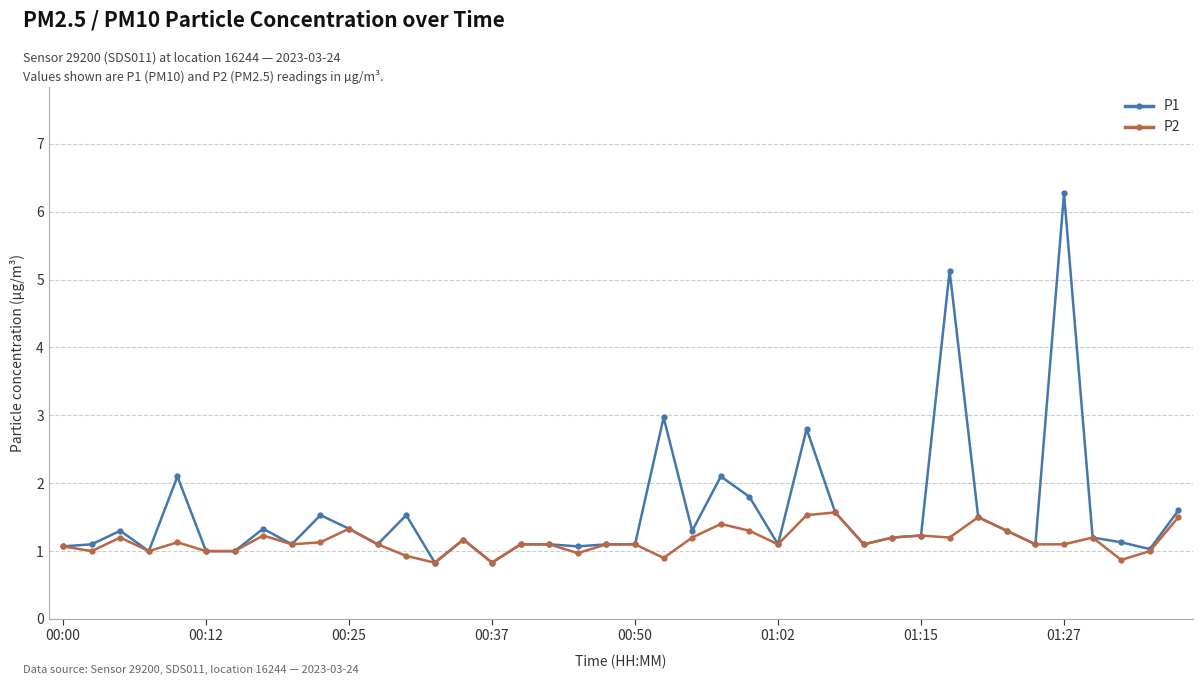

List the series in order of their overall mean, highest first.

P1, P2